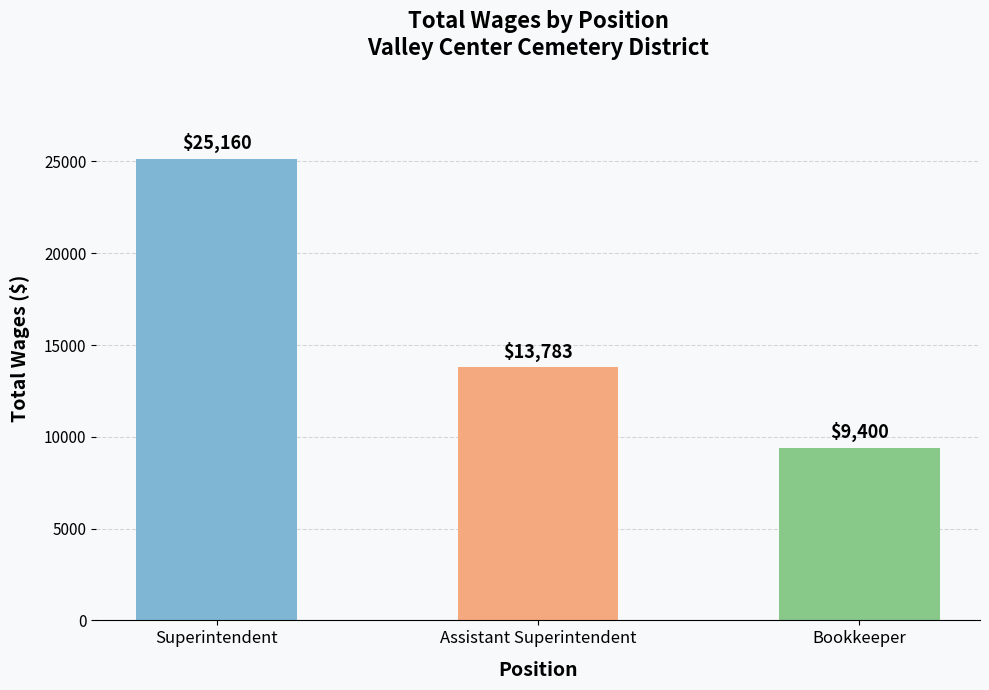

Does the chart contain stacked bars?

No